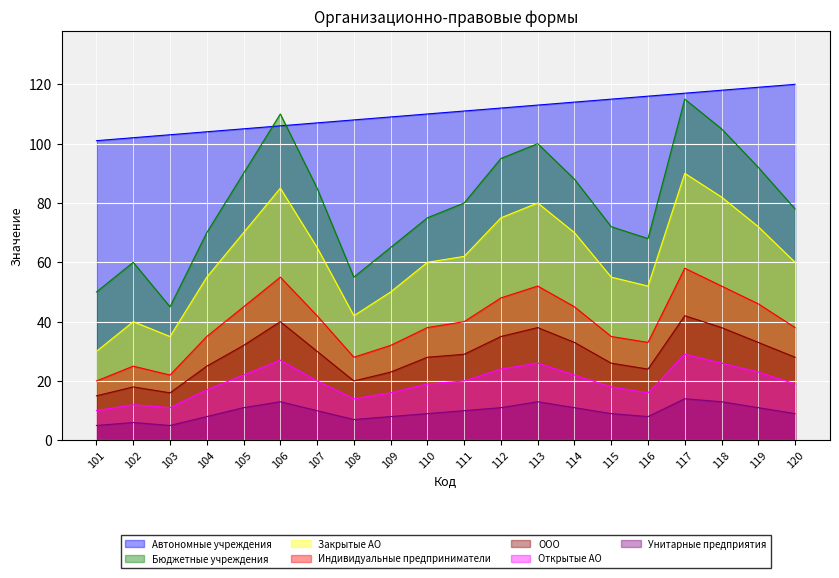

Where is the data nearest to the value 110?

110